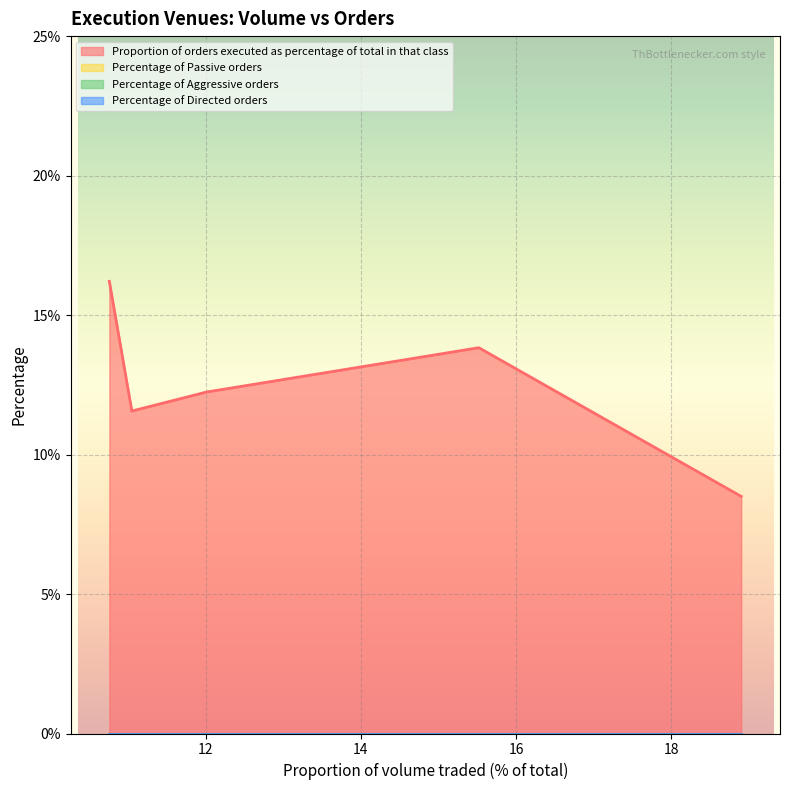

What are all the series names shown in the legend?

Proportion of orders executed as percentage of total in that class, Percentage of Passive orders, Percentage of Aggressive orders, Percentage of Directed orders